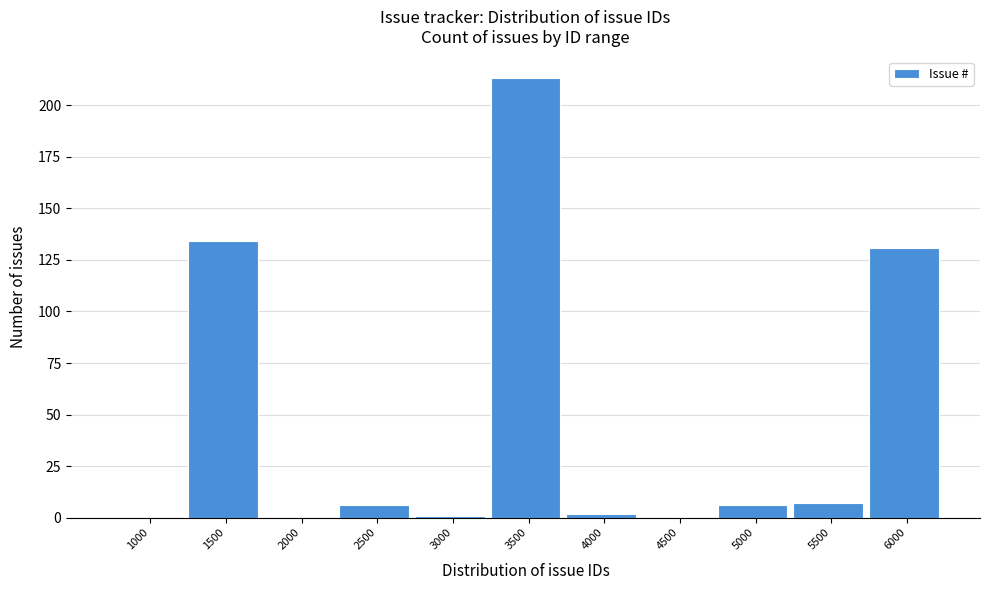

Reading right to left, list all the values displayed in this chart.

6000=131	5500=7	5000=6	4500=0	4000=2	3500=213	3000=1	2500=6	2000=0	1500=134	1000=0